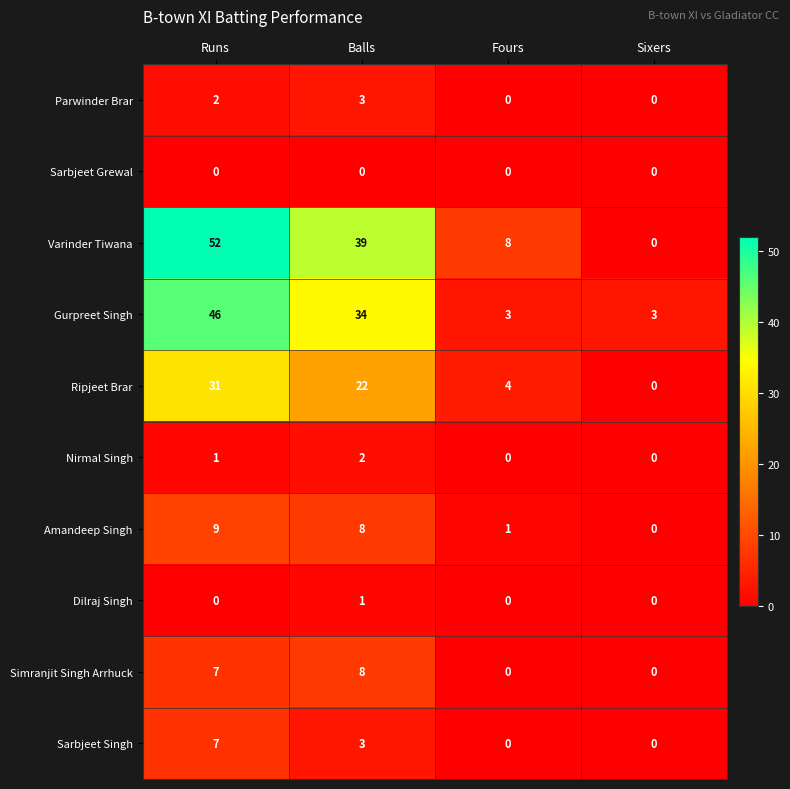

Rank the series by their maximum value, from highest to lowest.

Varinder Tiwana, Gurpreet Singh, Ripjeet Brar, Amandeep Singh, Simranjit Singh Arrhuck, Sarbjeet Singh, Parwinder Brar, Nirmal Singh, Dilraj Singh, Sarbjeet Grewal